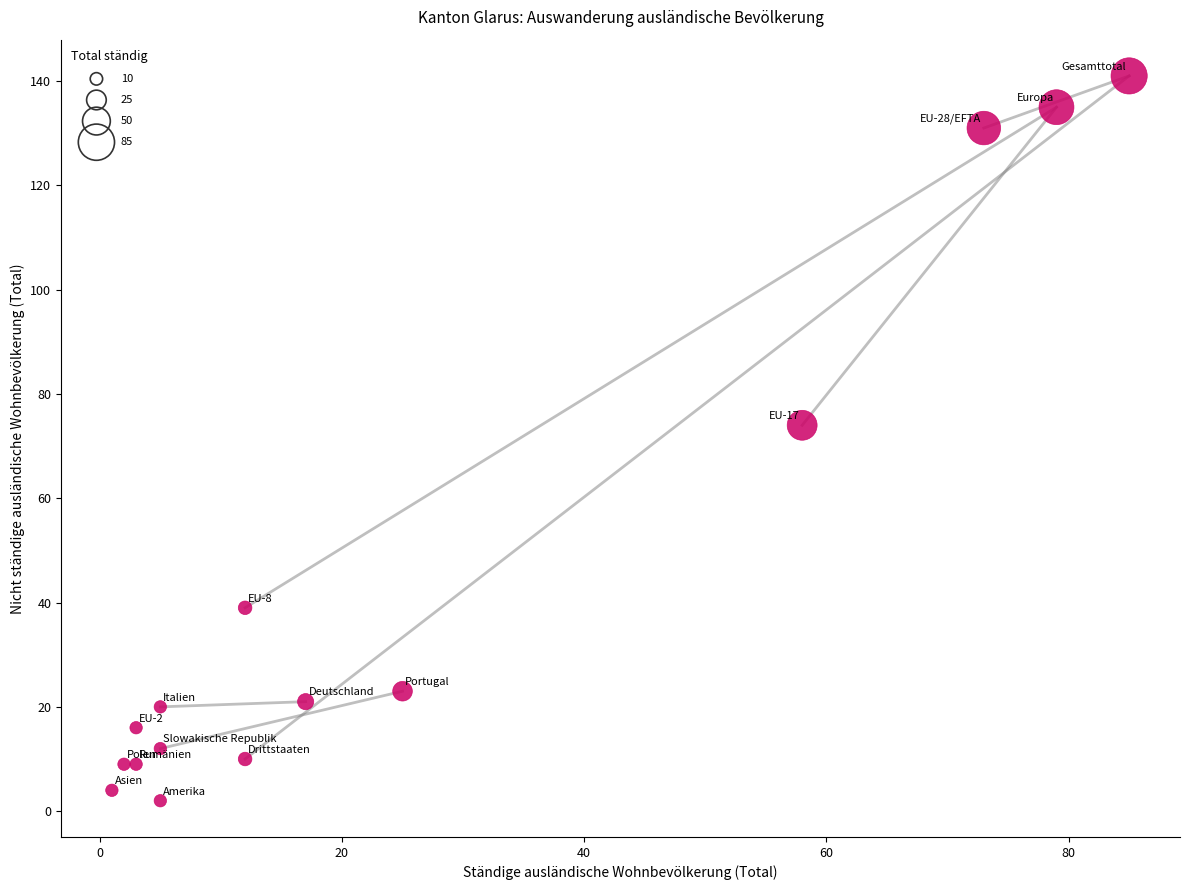

What Y value in the scatter plot is closest to 71?

74